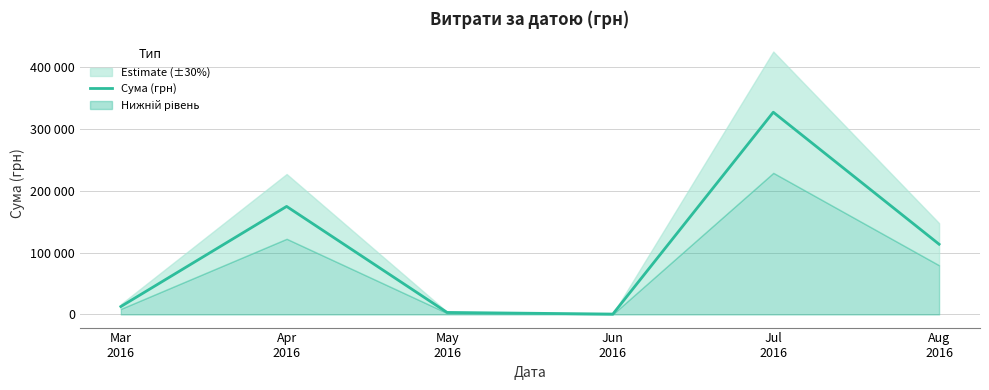

Which has a higher value, Jun
2016 or Aug
2016?

Aug
2016